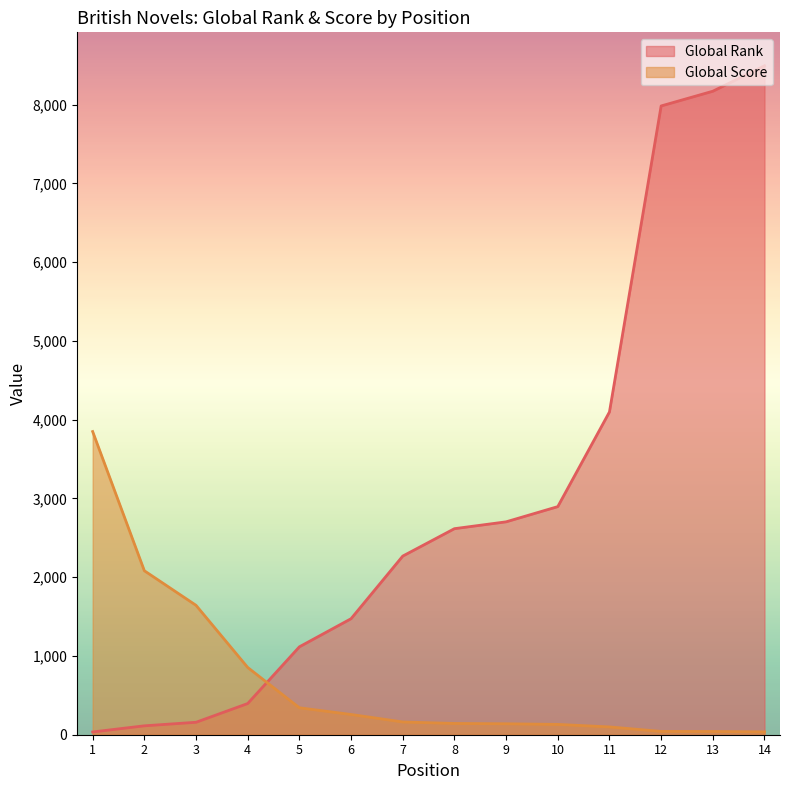

True or false: Global Rank and Global Score intersect in this chart.

True